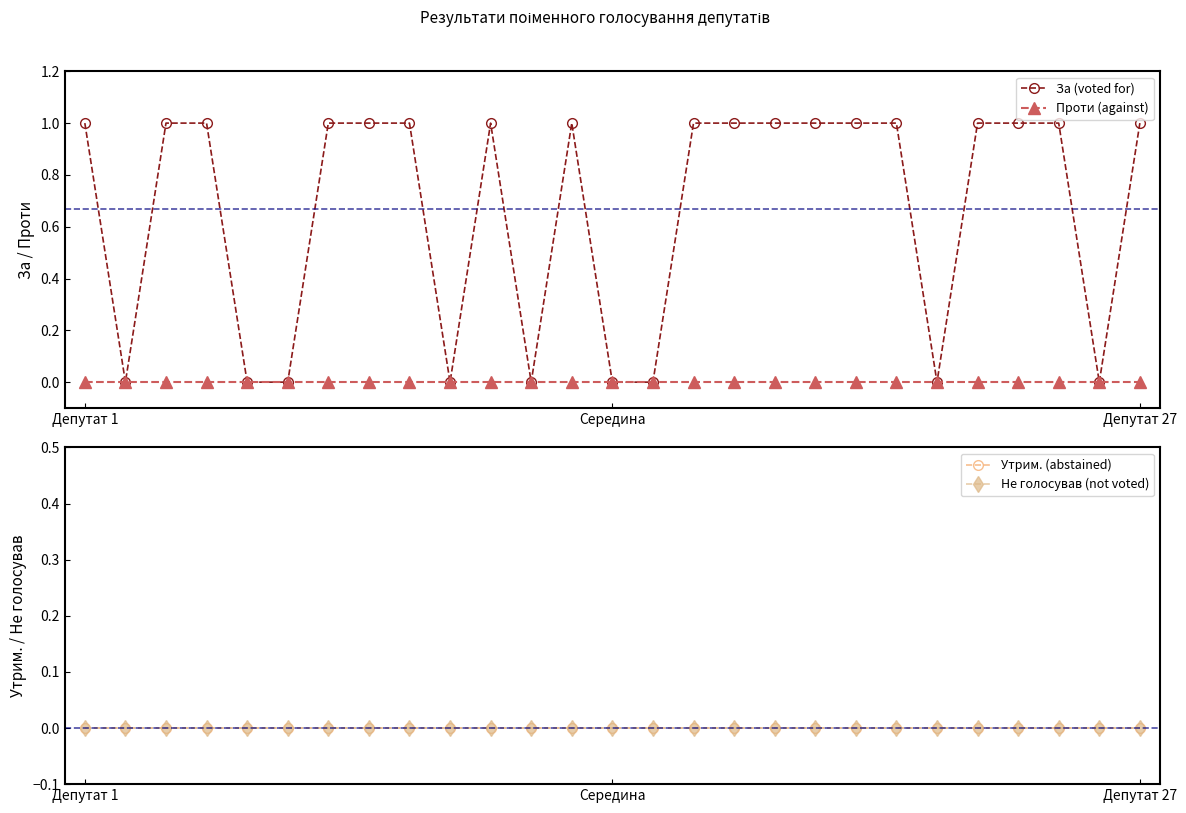

True or false: Не голосував (not voted) has more than 0 points higher than both neighbors.

False